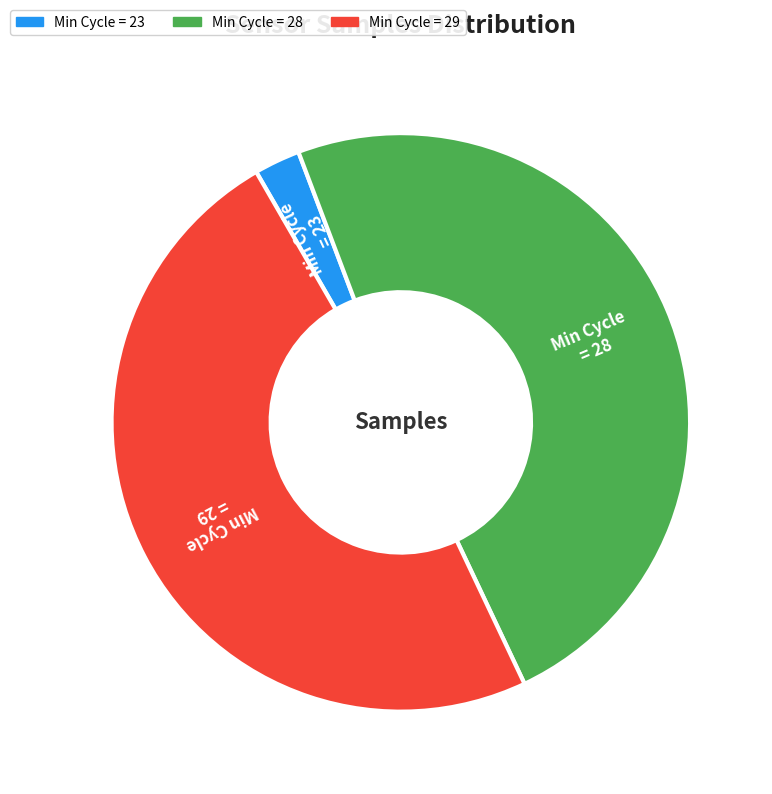

Is there a majority slice in this chart?

No